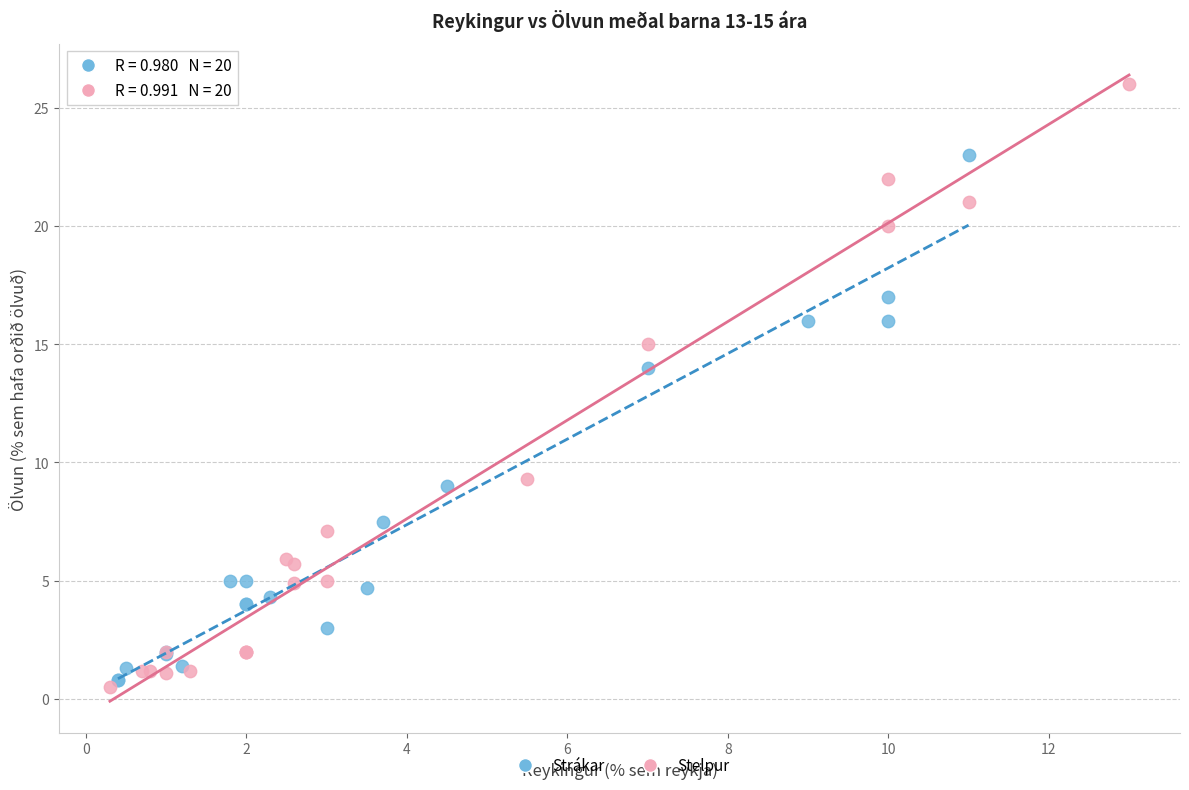

Which series reaches the maximum Y coordinate?

Stelpur